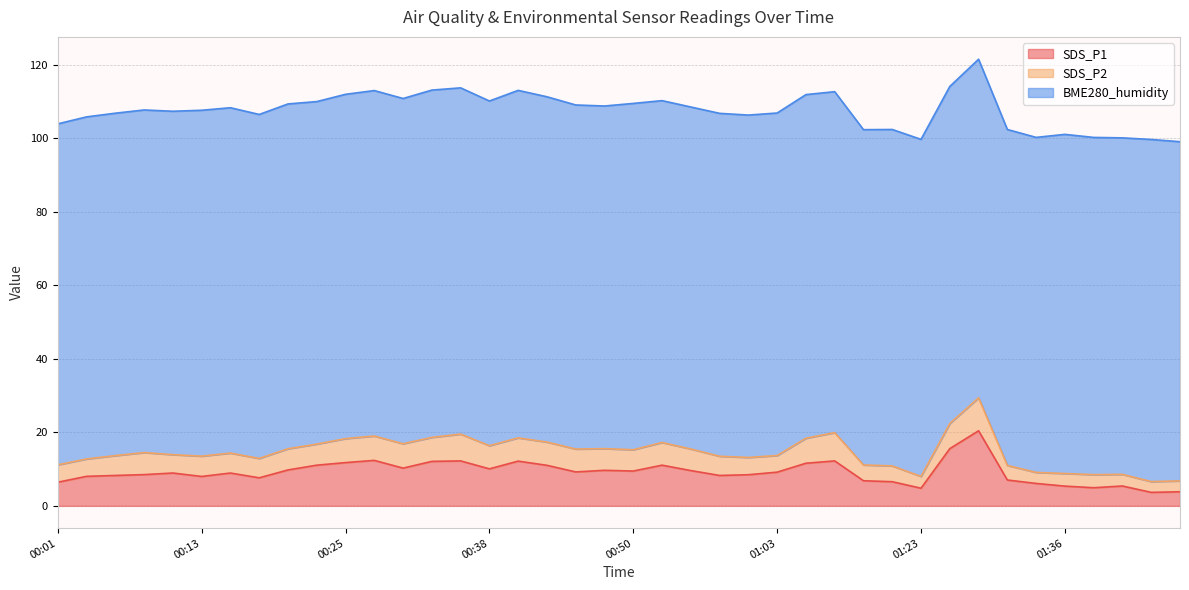

True or false: BME280_humidity and SDS_P1 cross at least once.

False